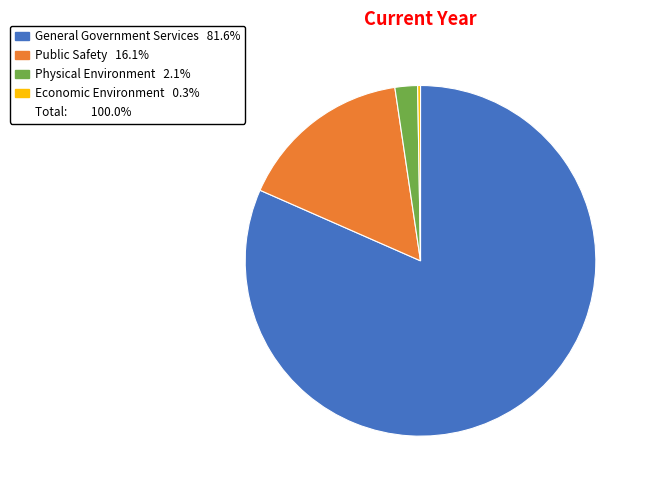

Is there a majority slice in this chart?

Yes